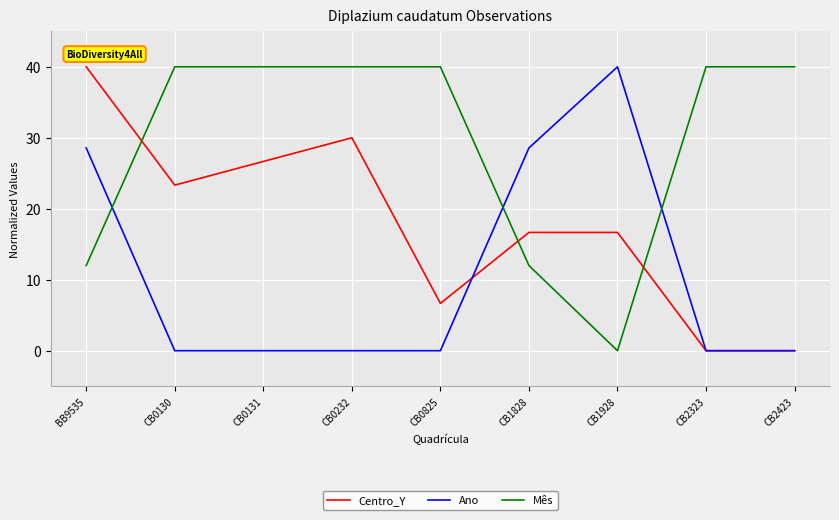

Reading left to right, list all the values displayed in this chart.

Centro_Y: BB9535=40.0	CB0130=23.3	CB0131=26.7	CB0232=30.0	CB0825=6.7	CB1828=16.7	CB1928=16.7	CB2323=0.0	CB2423=0.0
Ano: BB9535=28.6	CB0130=0.0	CB0131=0.0	CB0232=0.0	CB0825=0.0	CB1828=28.6	CB1928=40.0	CB2323=0.0	CB2423=0.0
Mês: BB9535=12.0	CB0130=40.0	CB0131=40.0	CB0232=40.0	CB0825=40.0	CB1828=12.0	CB1928=0.0	CB2323=40.0	CB2423=40.0